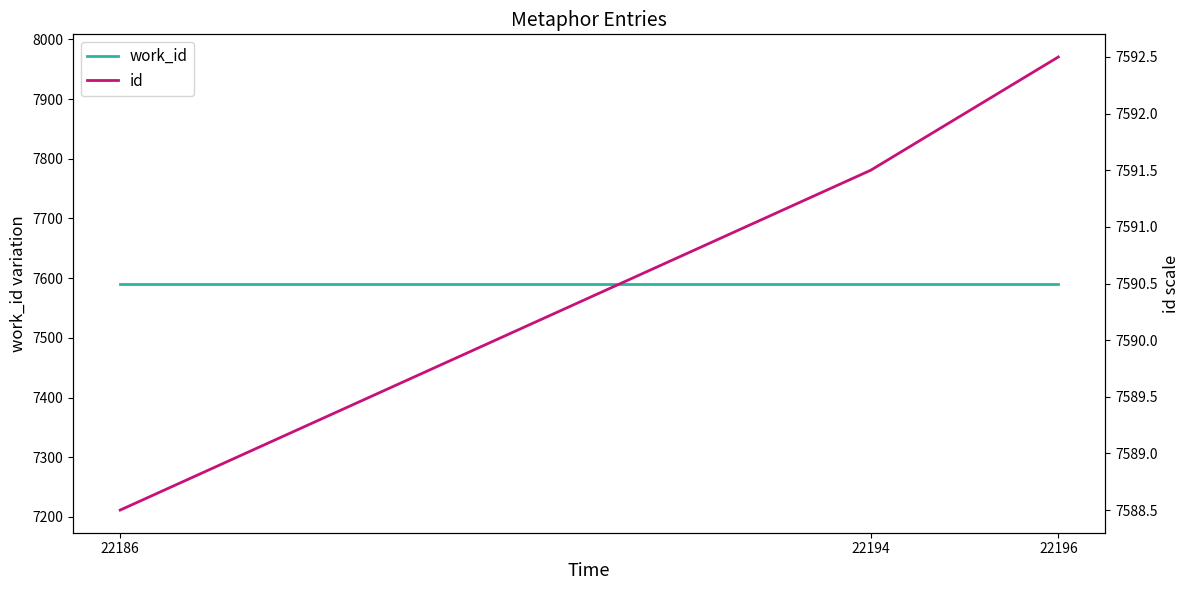

Which category has the lowest value in the id series?

22186